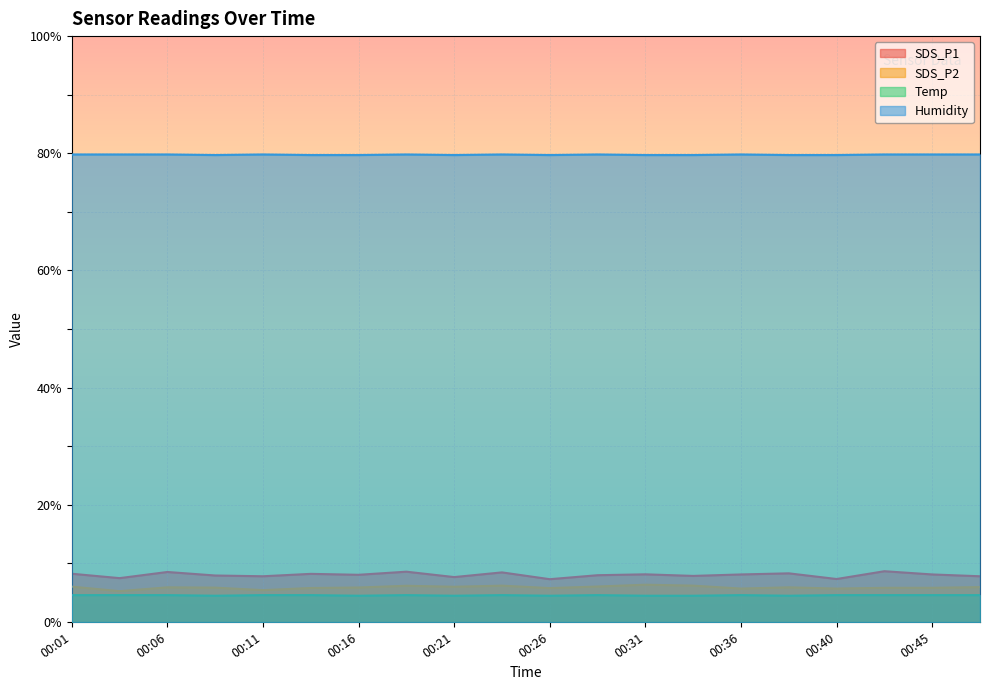

True or false: SDS_P2 and Temp intersect in this chart.

False